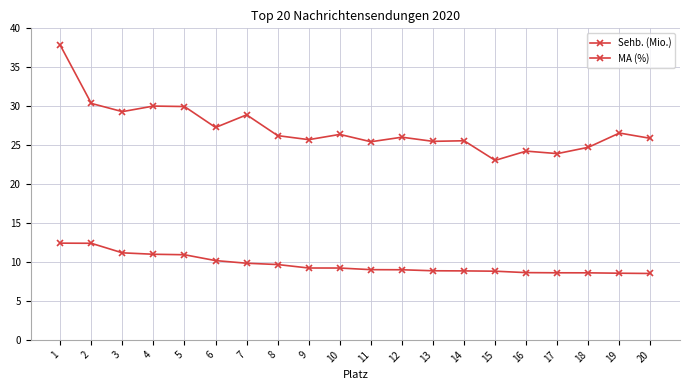

What is the highest value of the Sehb. (Mio.) series?

12.4